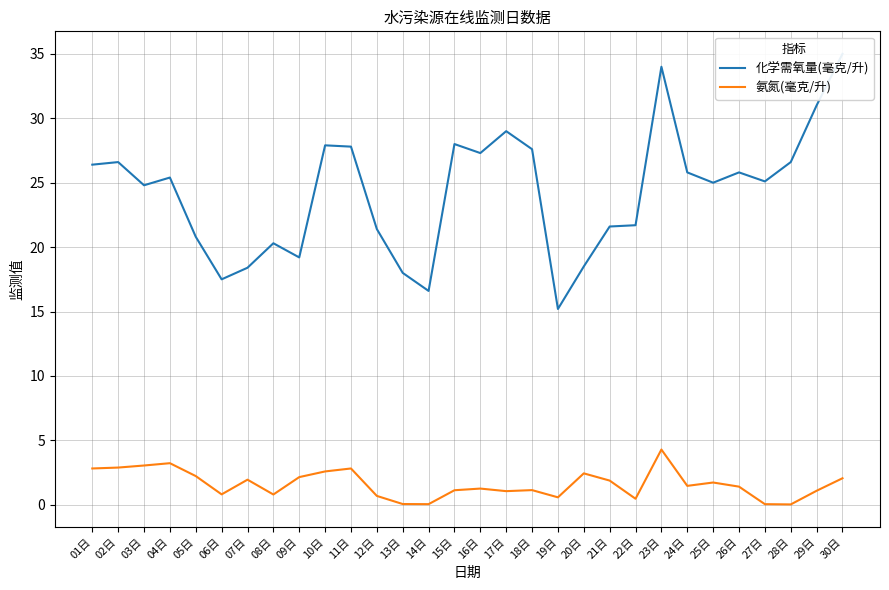

What is the average value of the 氨氮(毫克/升) series?

1.6